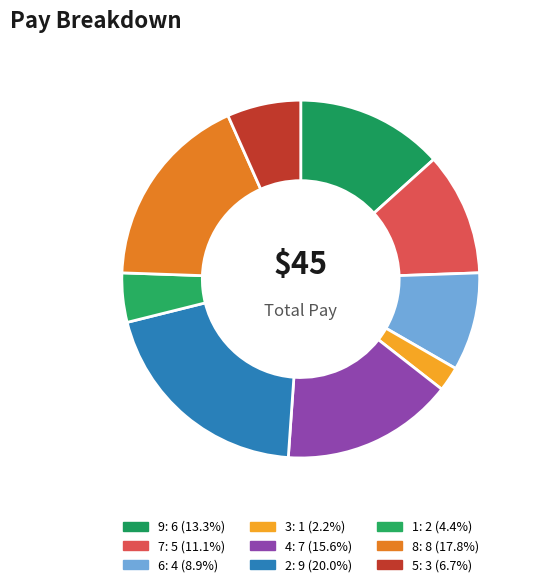

What is the change in value from 7 to 5?

-2